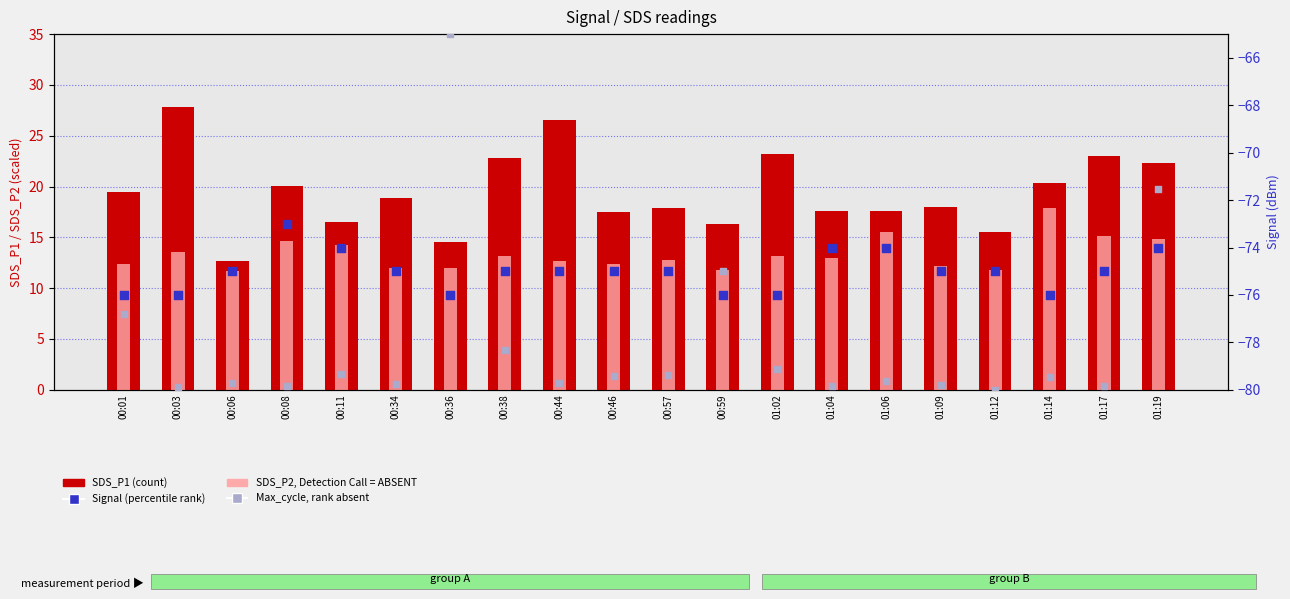

Which series has the widest spread of Y values?

SDS_P1 (count)